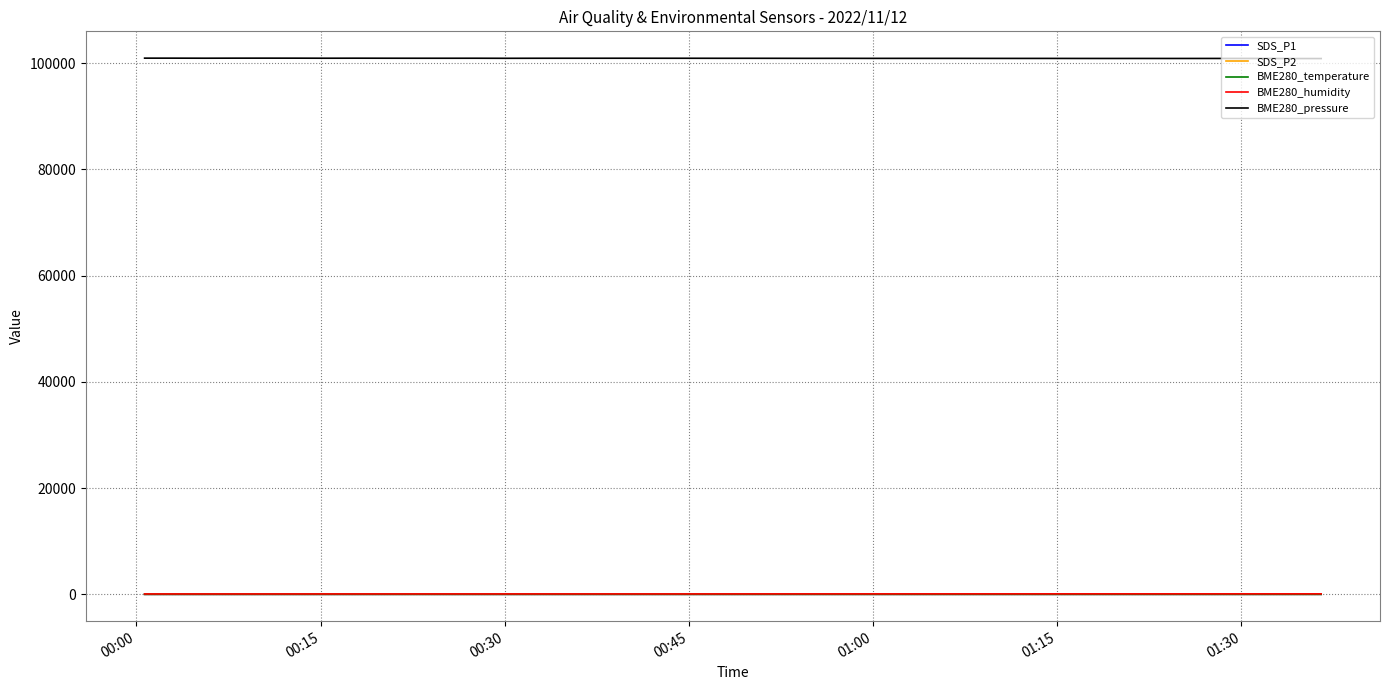

Which series has the largest total across all categories?

BME280_pressure